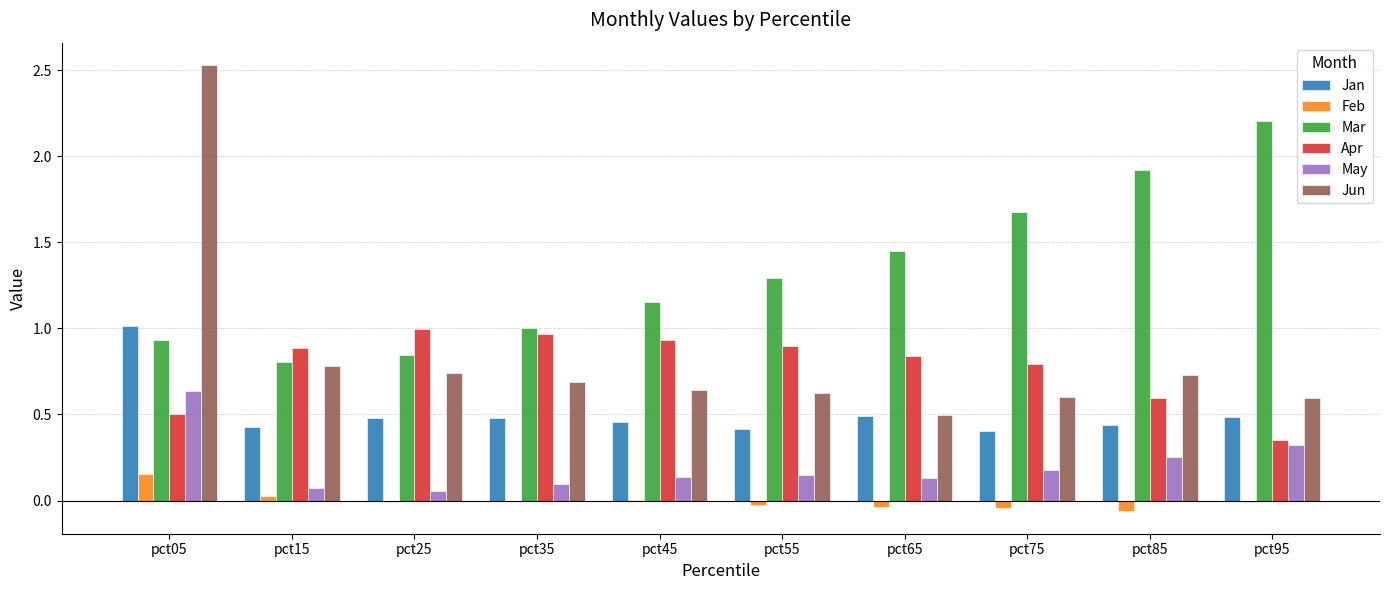

Which series changed the most between pct05 and pct25?

Jun